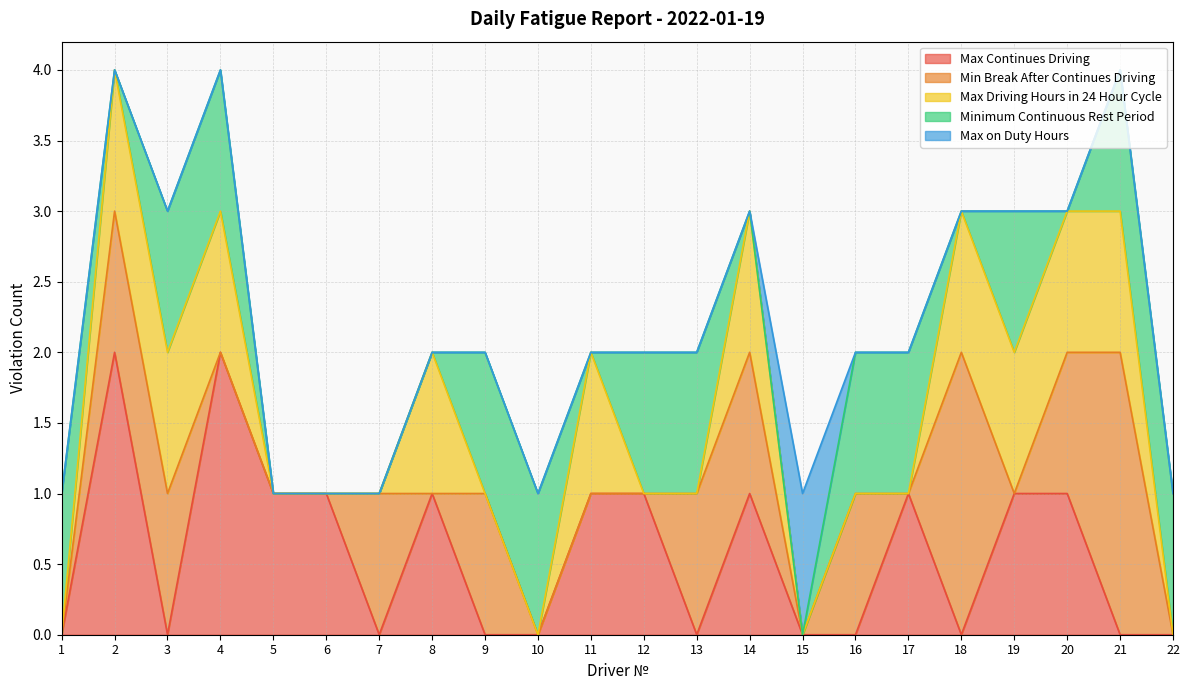

The Max Continues Driving series shows 1 at 10. True or false?

False